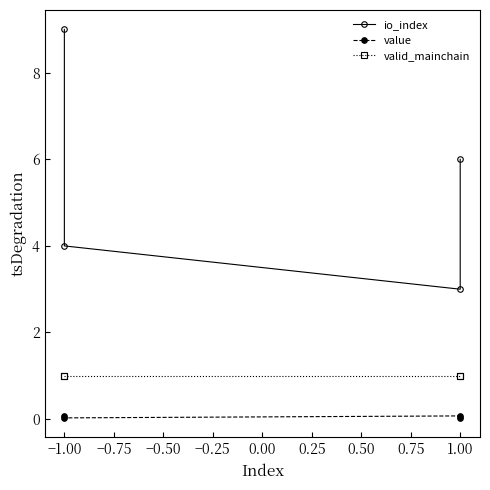

True or false: value and valid_mainchain intersect in this chart.

False